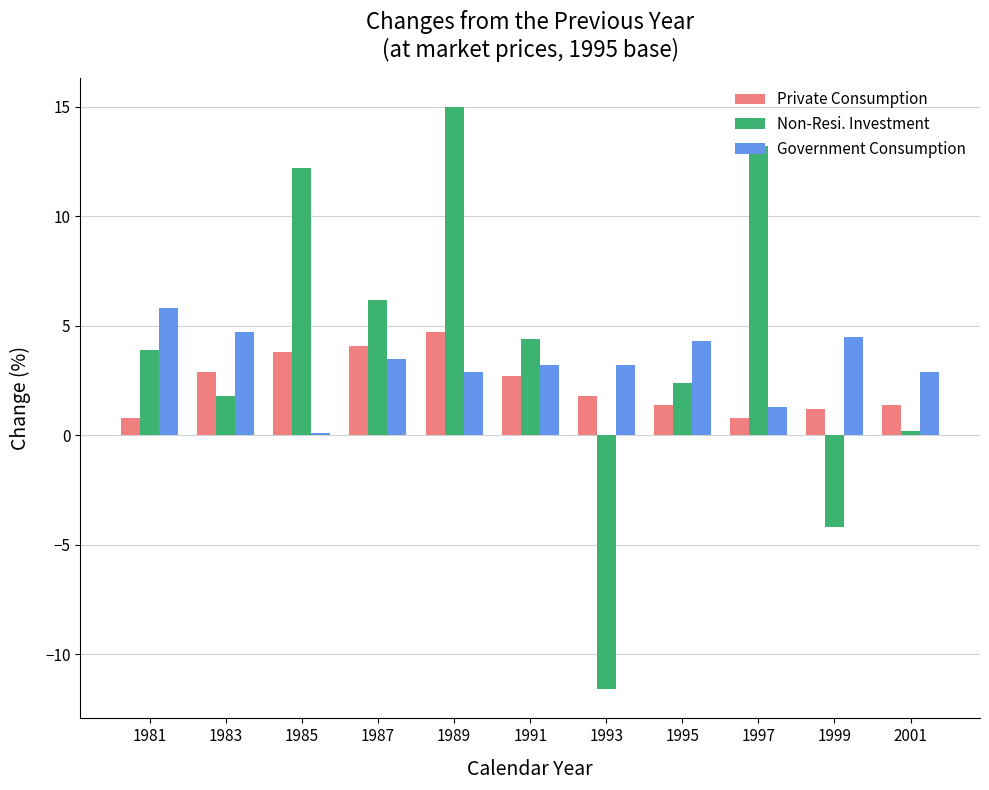

List the series in order of their peak value, lowest first.

Private Consumption, Government Consumption, Non-Resi. Investment